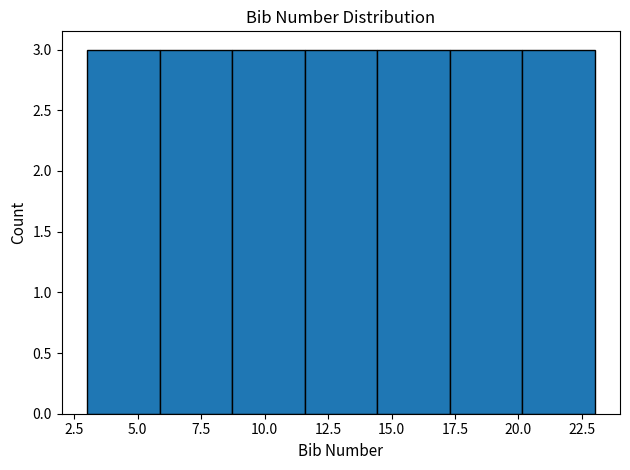

What is the height of the bar covering 3.0 to 6.0 on the x-axis? Neither the bar edges nor the heights are printed on the chart, so give them approximately, as read against the axes.

3